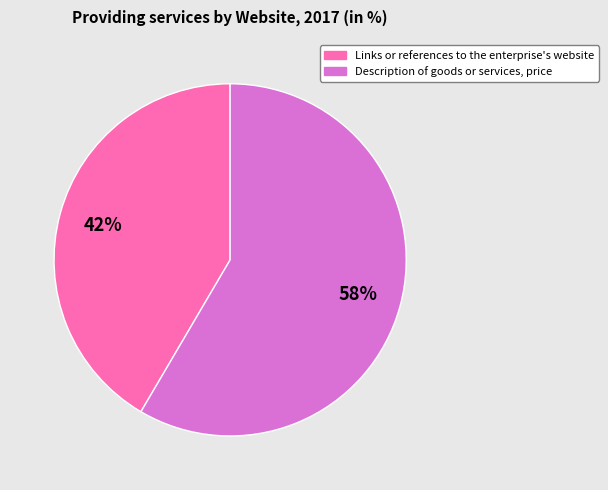

To the nearest percent, what percentage of the pie is Description of goods or services, price?

58%